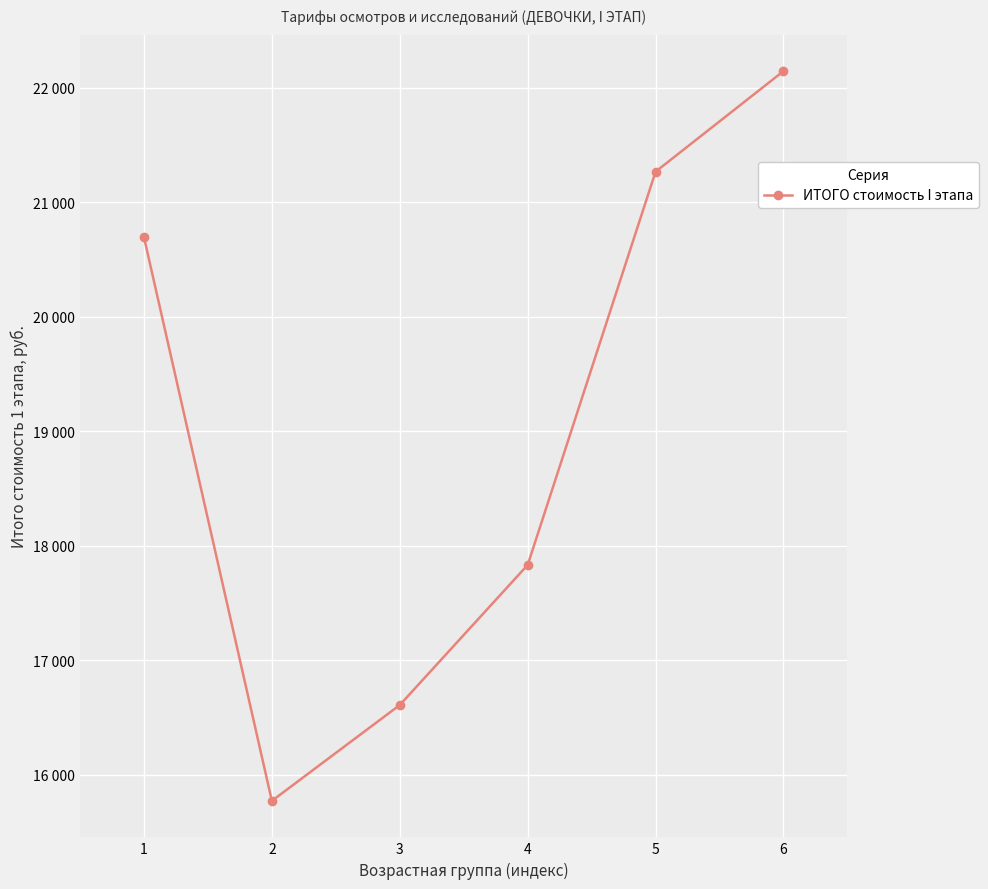

Does the chart have visible grid lines?

Yes